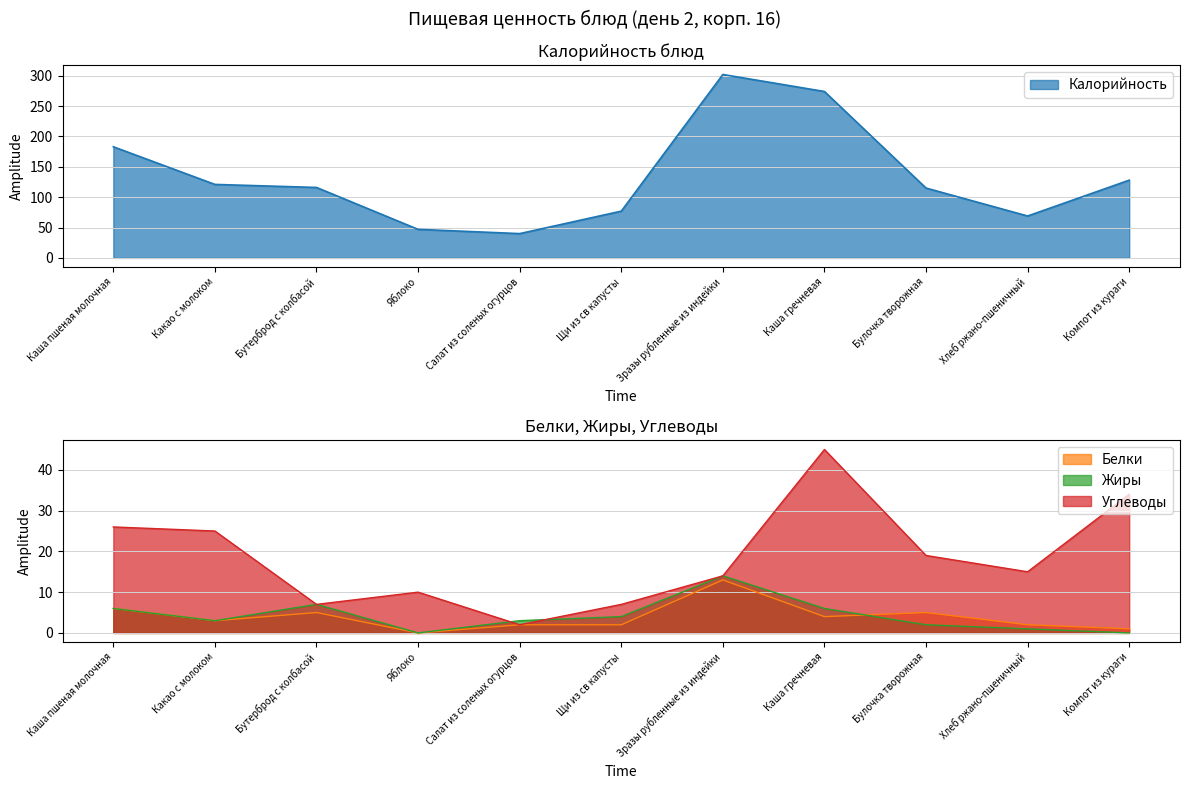

What is the total value across all series at Хлеб ржано-пшеничный?

87